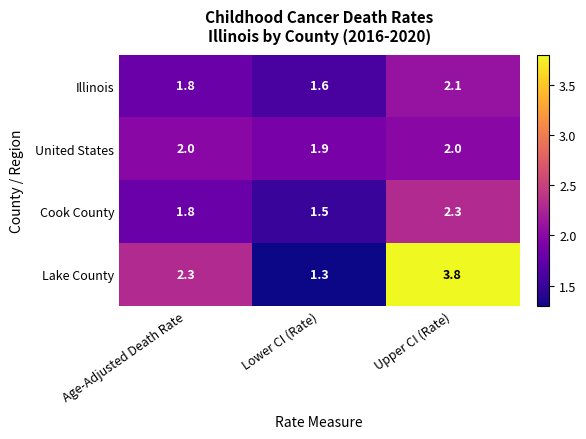

Rank the series by their maximum value, from lowest to highest.

United States, Illinois, Cook County, Lake County